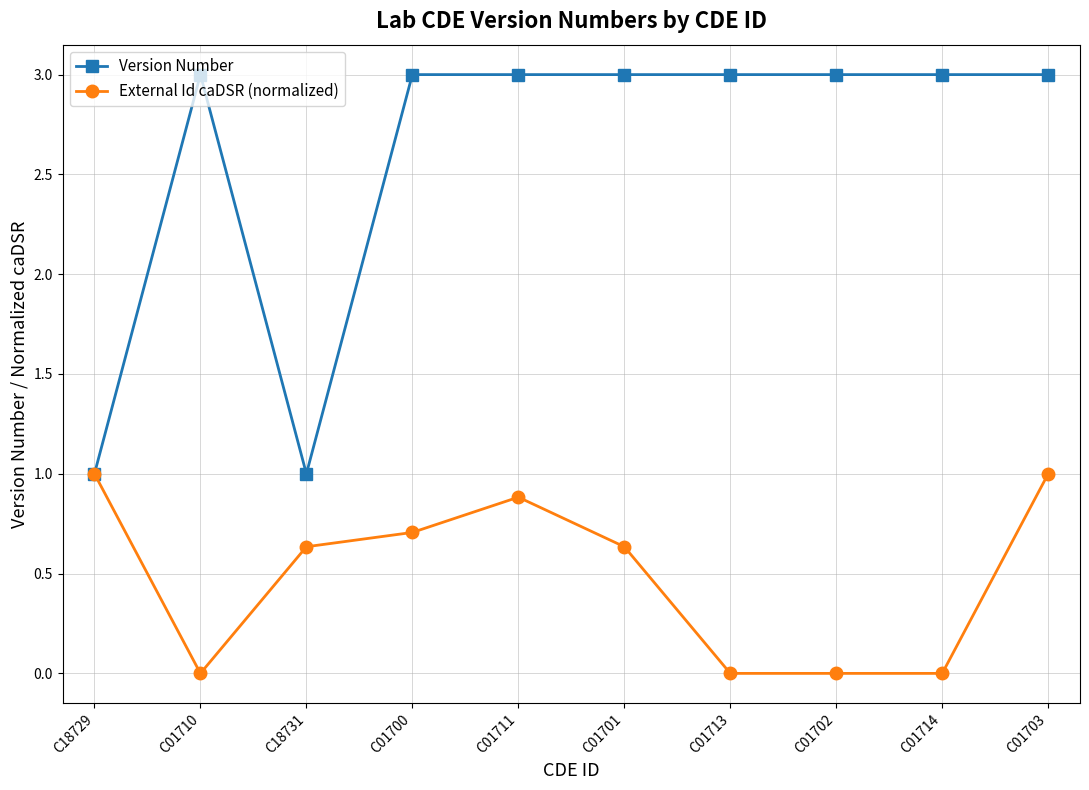

How many distinct data groups are displayed?

2